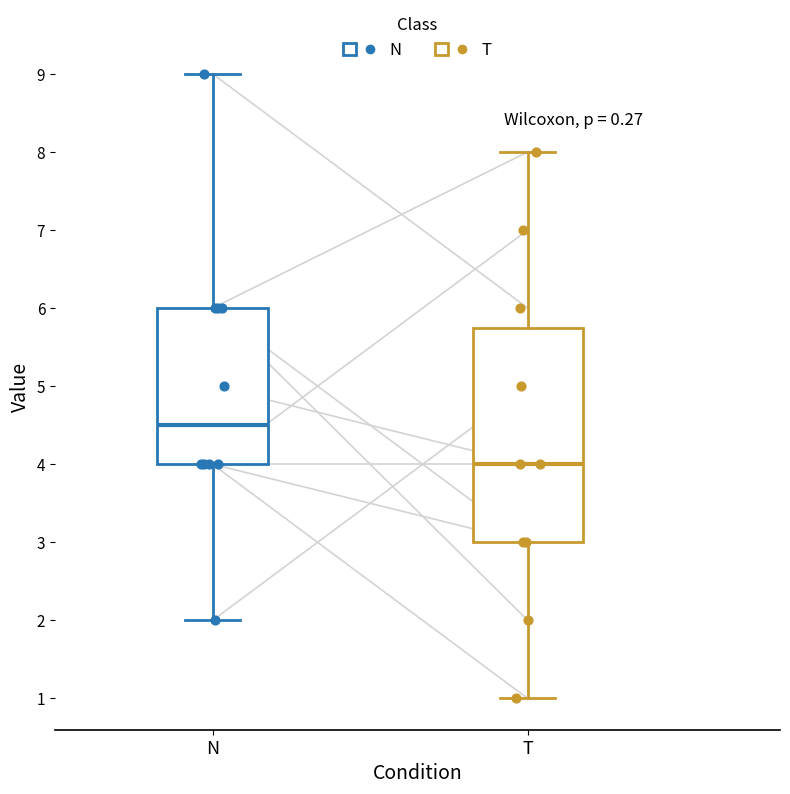

Comparing the boxes themselves (not the whiskers), which one is the tallest?

T